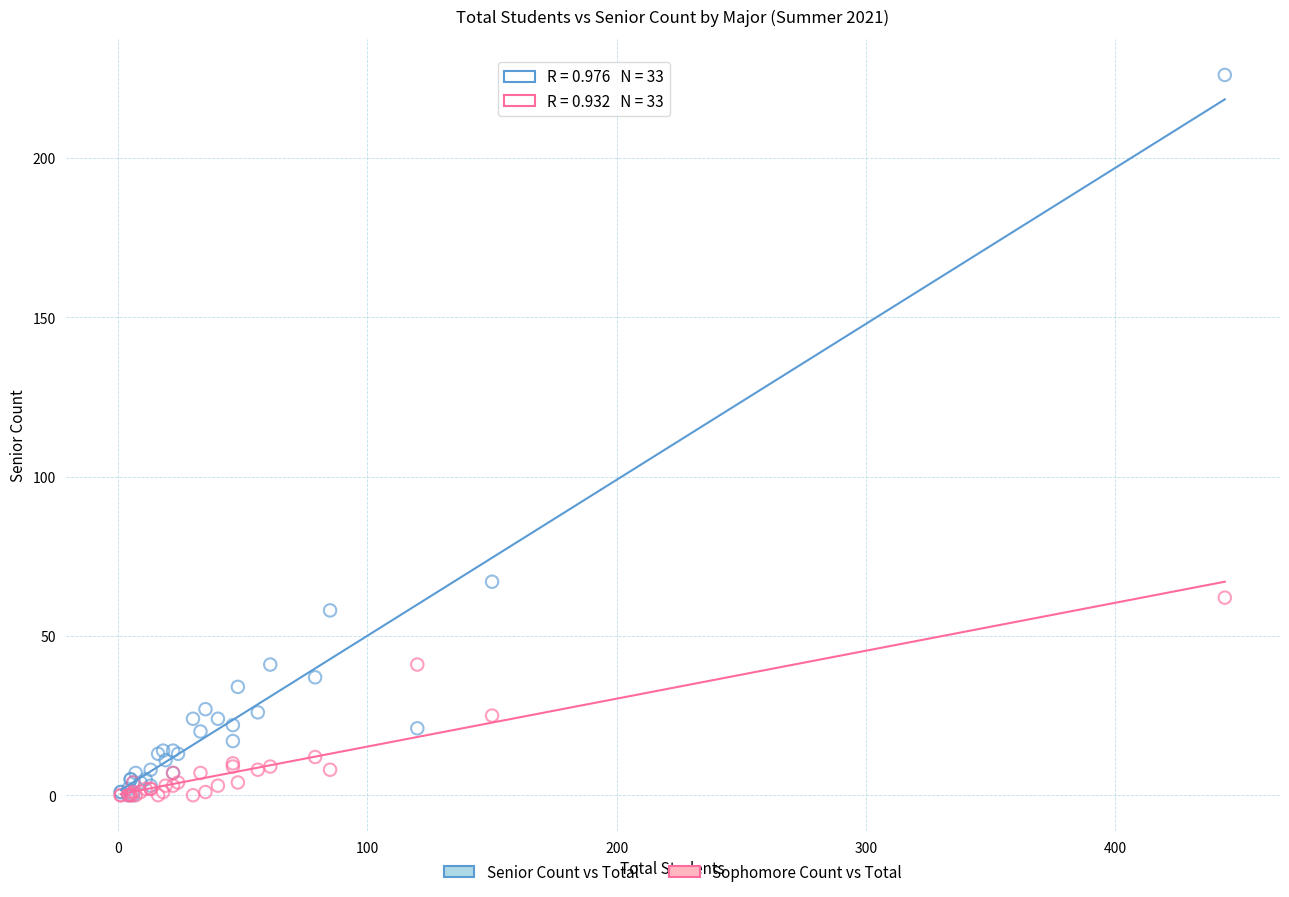

In the Senior Count vs Total series, what Y value is closest to 113?

67